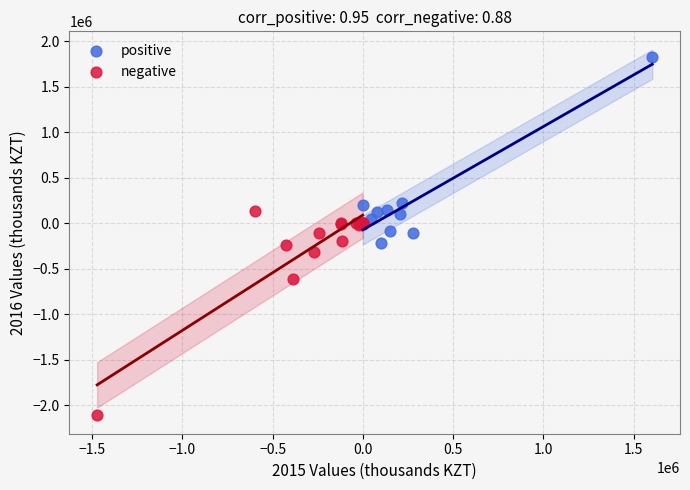

Which series reaches the minimum Y coordinate?

negative